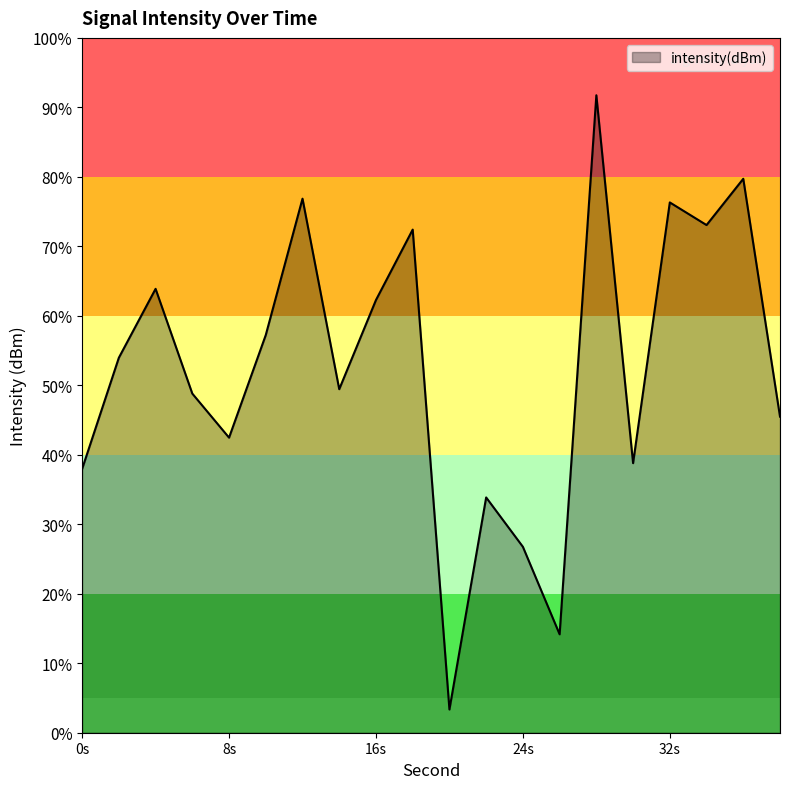

What is the maximum value shown in the chart?

91.7